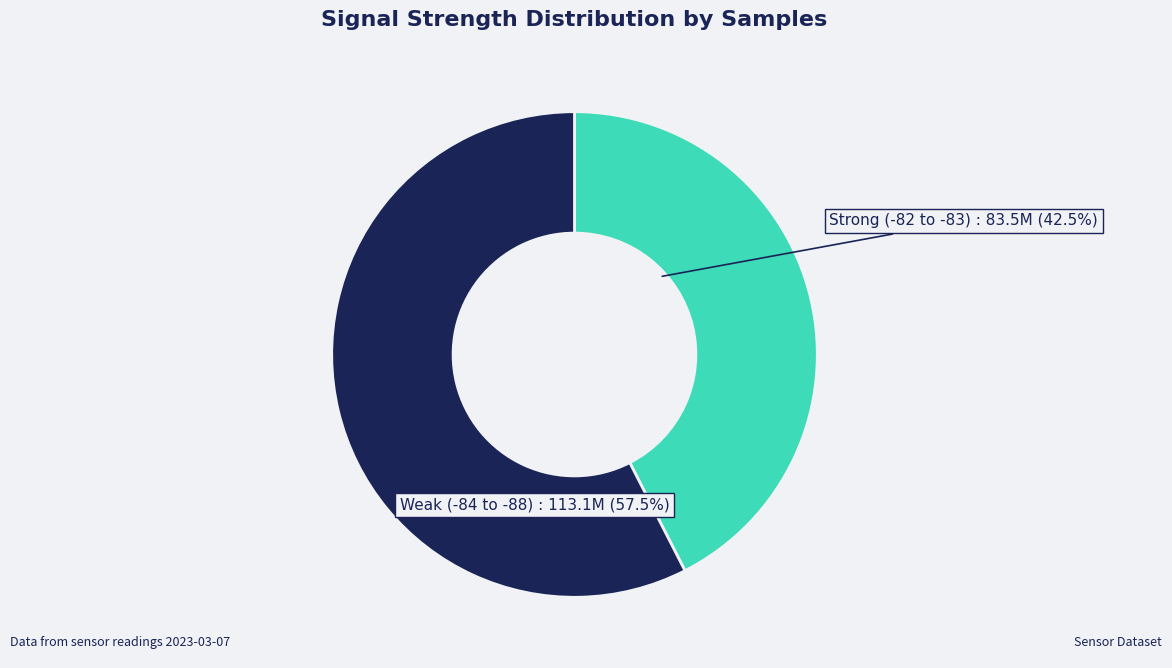

Is there any slice that represents more than half of the pie?

Yes